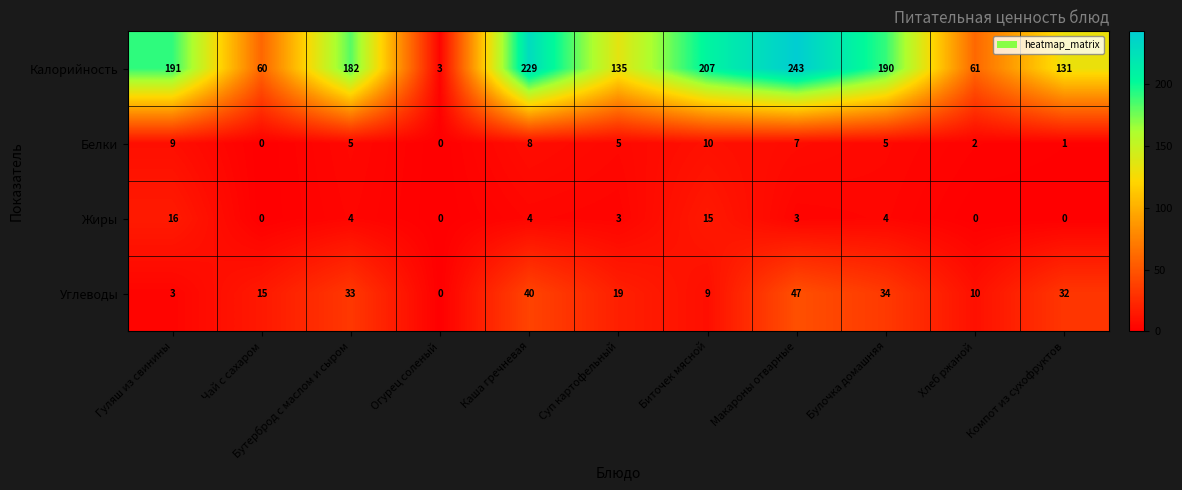

Where is Калорийность nearest to the value 123?

Компот из сухофруктов